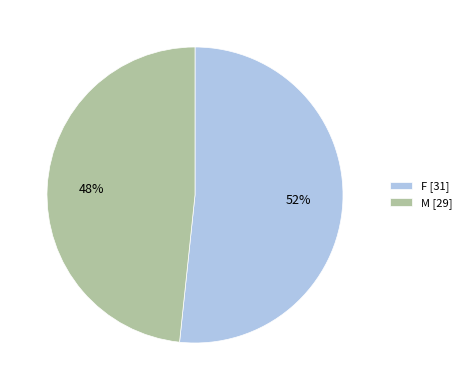

Rank the categories by value from lowest to highest.

M, F